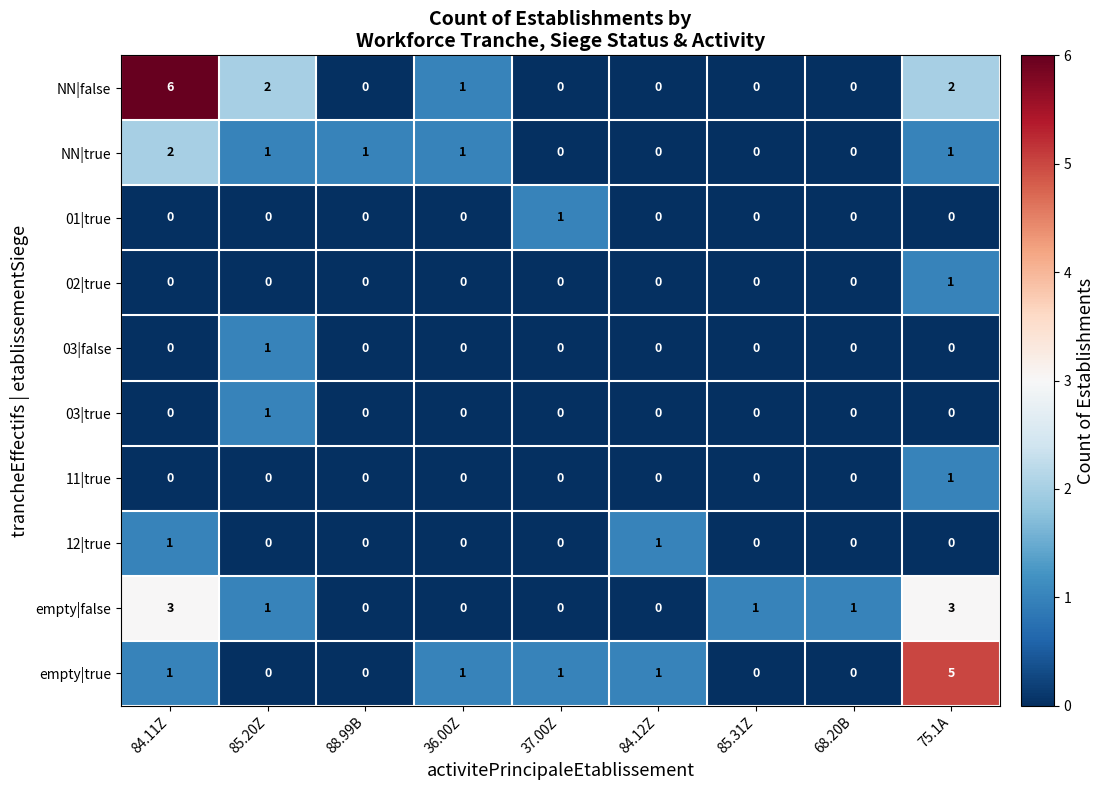

At which category does the chart reach its peak across all series?

84.11Z